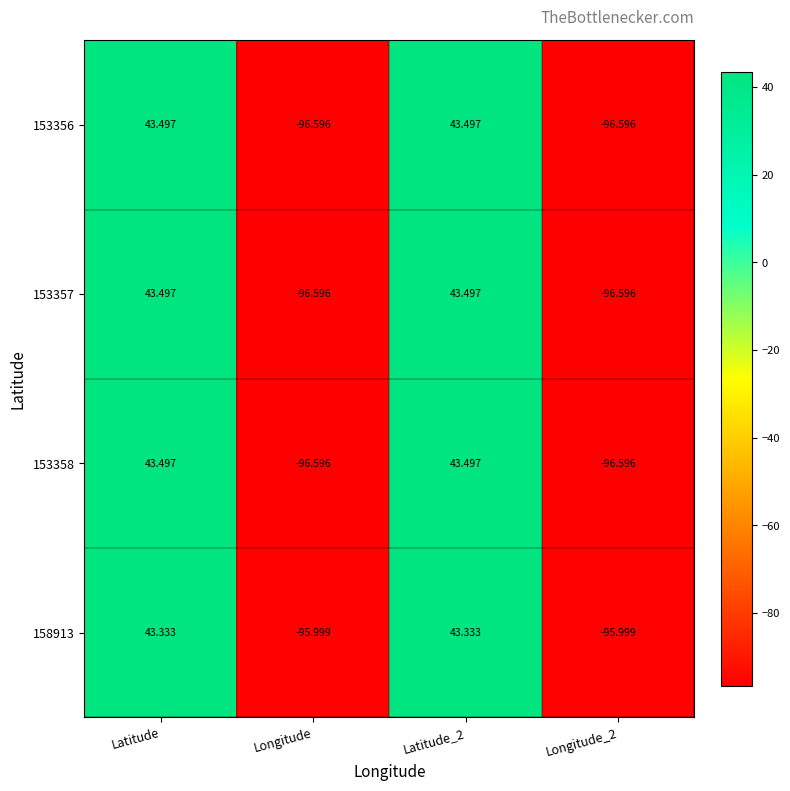

At which label does 153358 first exceed 43?

Latitude